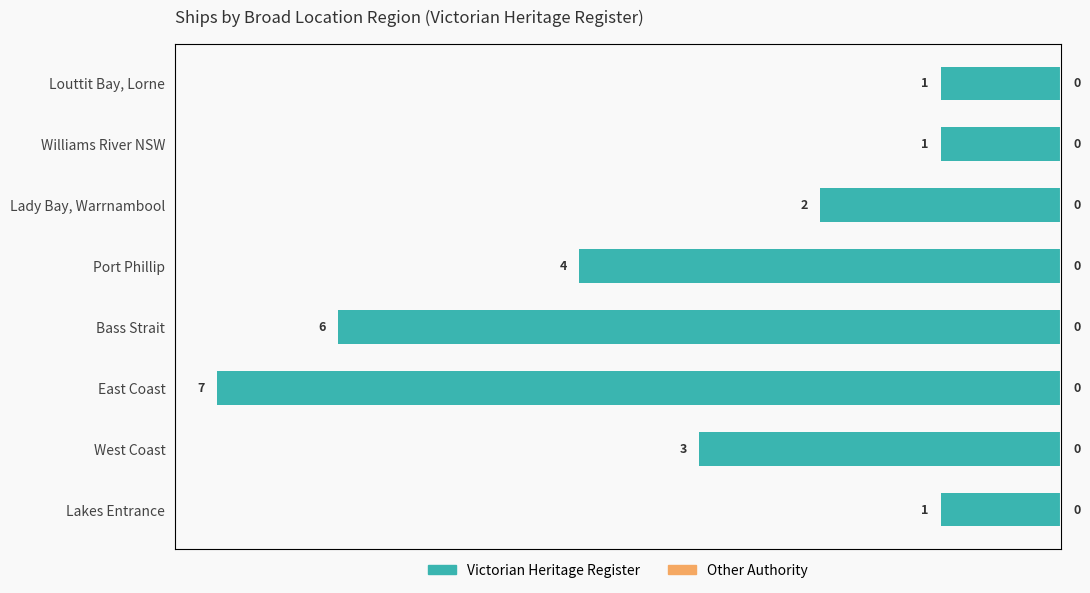

At 0, list the series in order from largest to smallest.

Victorian Heritage Register, Other Authority